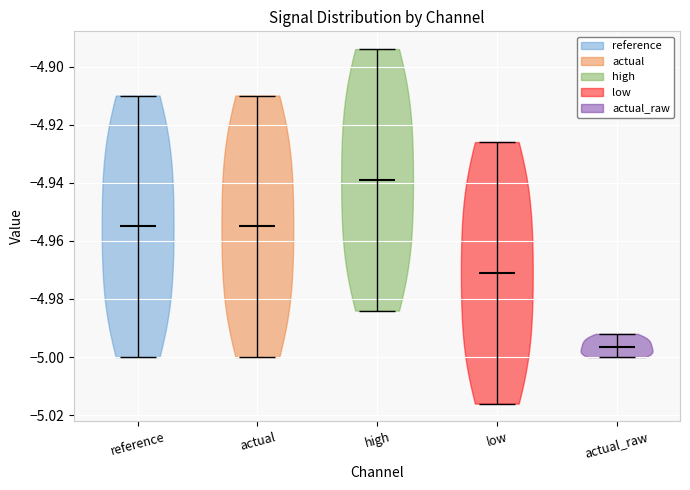

Reading left to right, read every violin against the y-axis: where its median line is, and the lowest and highest points it reaches. The values are not printed on the chart, so give them approximately, as read against the axis.

reference: median line -4.956, lowest point -5.000, highest point -4.910
actual: median line -4.954, lowest point -5.000, highest point -4.910
high: median line -4.938, lowest point -4.984, highest point -4.894
low: median line -4.972, lowest point -5.016, highest point -4.926
actual_raw: median line -4.996, lowest point -5.000, highest point -4.992